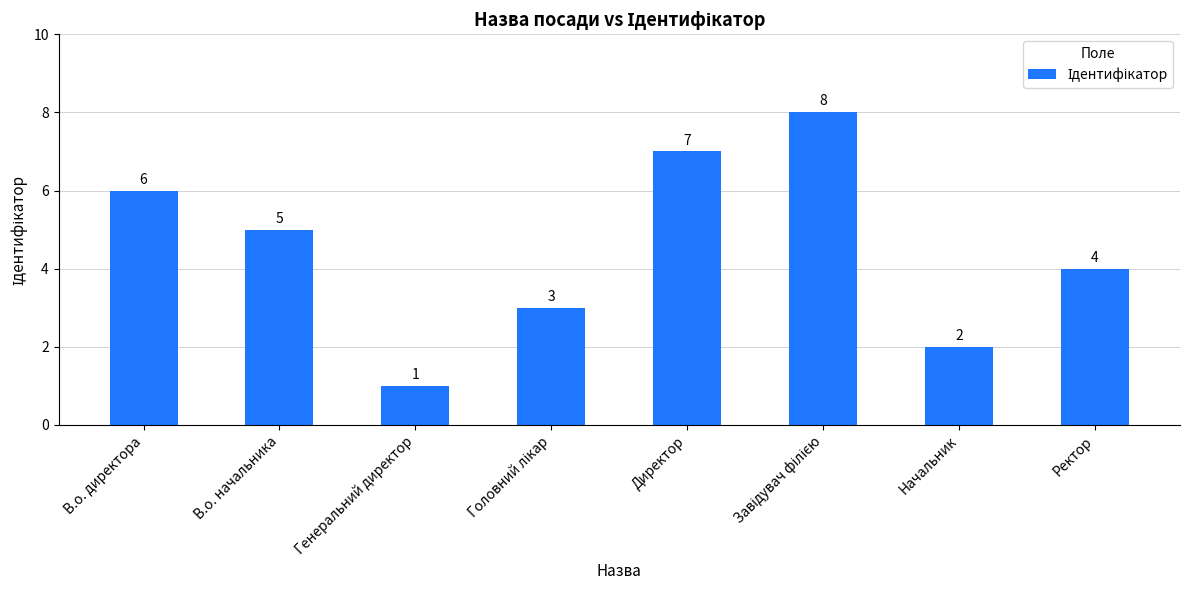

What is the maximum value shown in the chart?

8